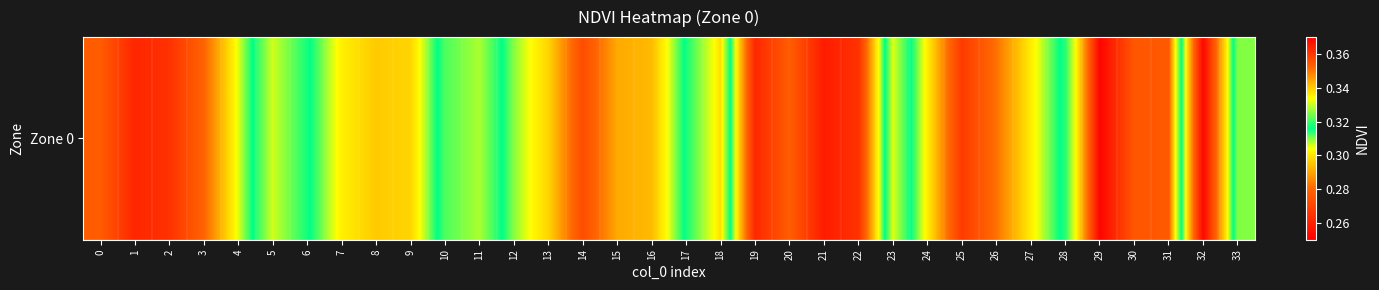

Is it true that the value at 2 is 0.2?

False